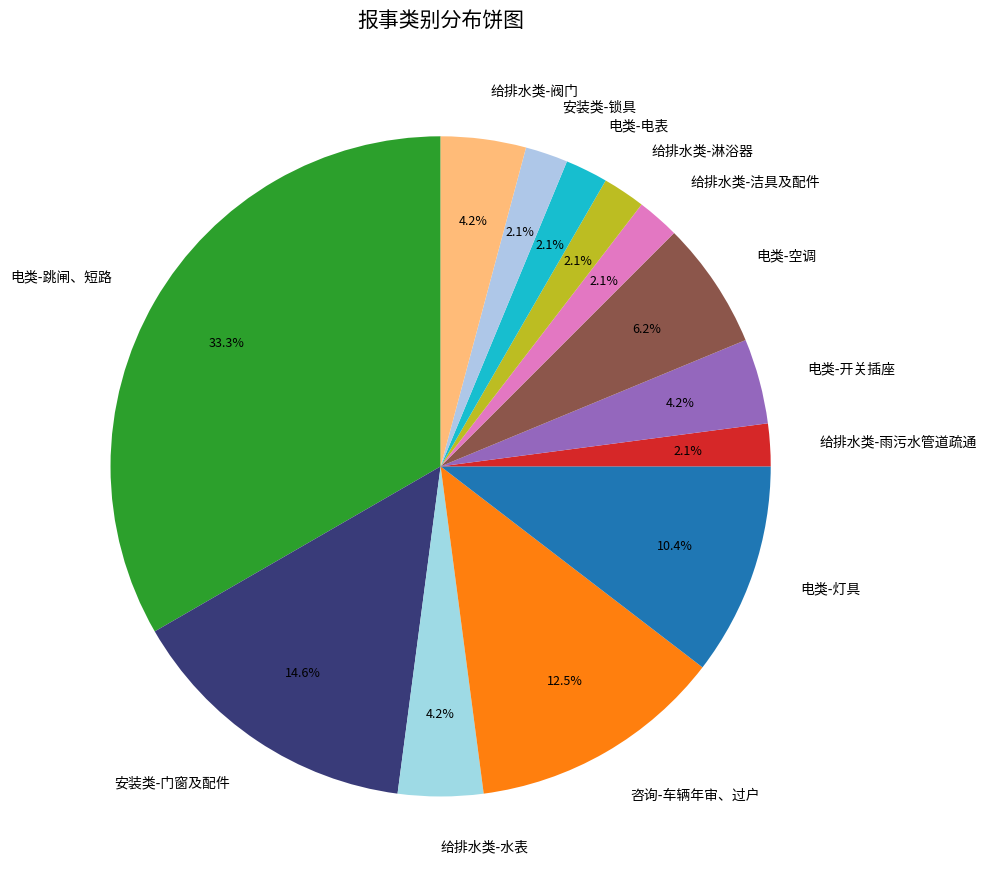

Which slice is the largest?

电类-跳闸、短路